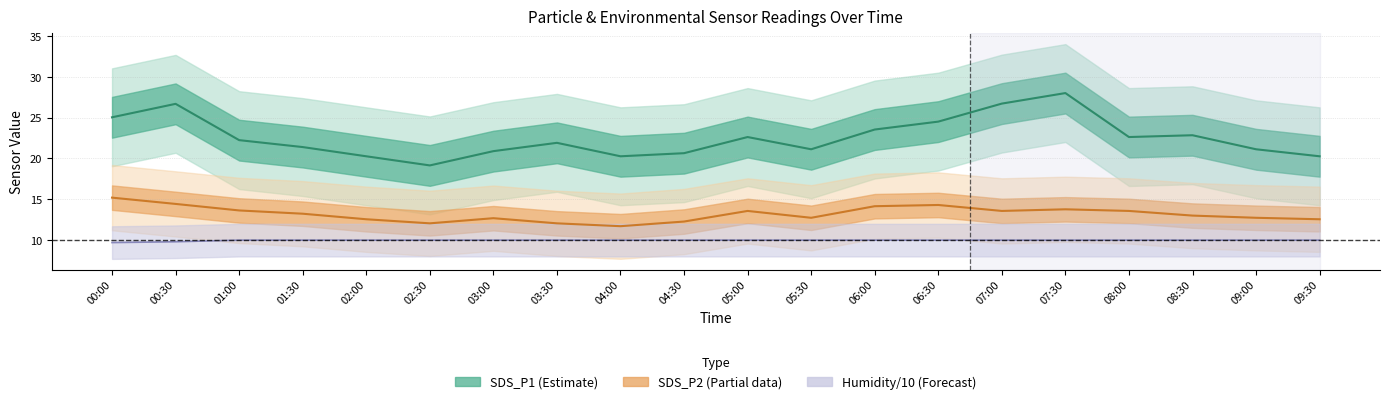

At 04:00, list the series in order from smallest to largest.

Humidity, SDS_P2, SDS_P1